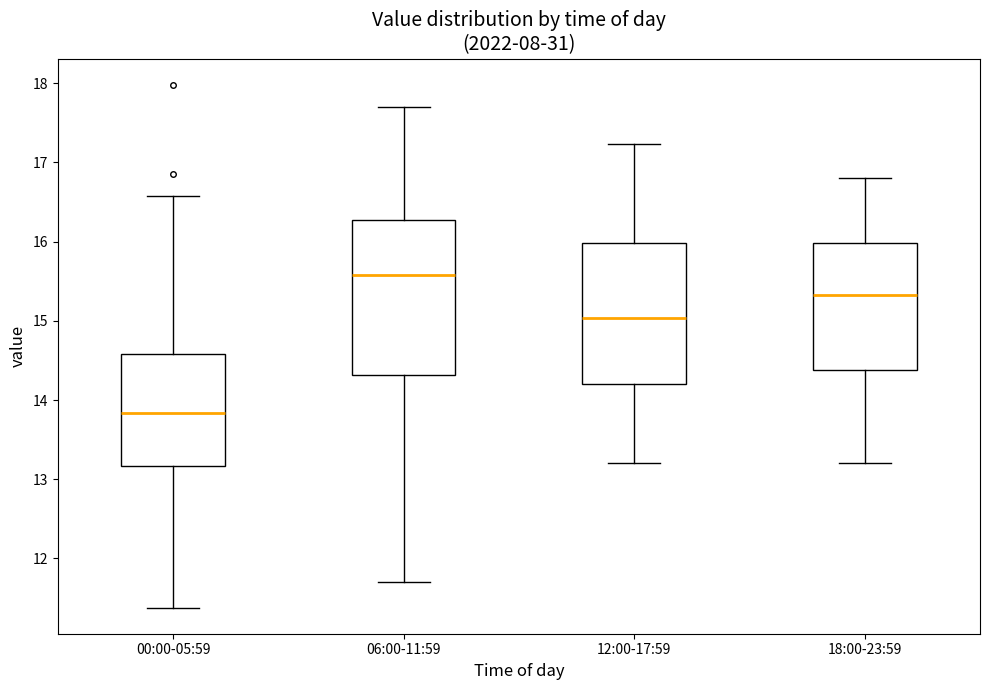

Reading left to right, read every box against the y-axis: the position of its median line, the range the box covers, and the ends of its whiskers. The values are not printed on the chart, so give them approximately, as read against the axis.

00:00-05:59: median 13.8, box 13.2 to 14.6, whiskers 11.4 to 16.6
06:00-11:59: median 15.6, box 14.3 to 16.3, whiskers 11.7 to 17.7
12:00-17:59: median 15.0, box 14.2 to 16.0, whiskers 13.2 to 17.2
18:00-23:59: median 15.3, box 14.4 to 16.0, whiskers 13.2 to 16.8